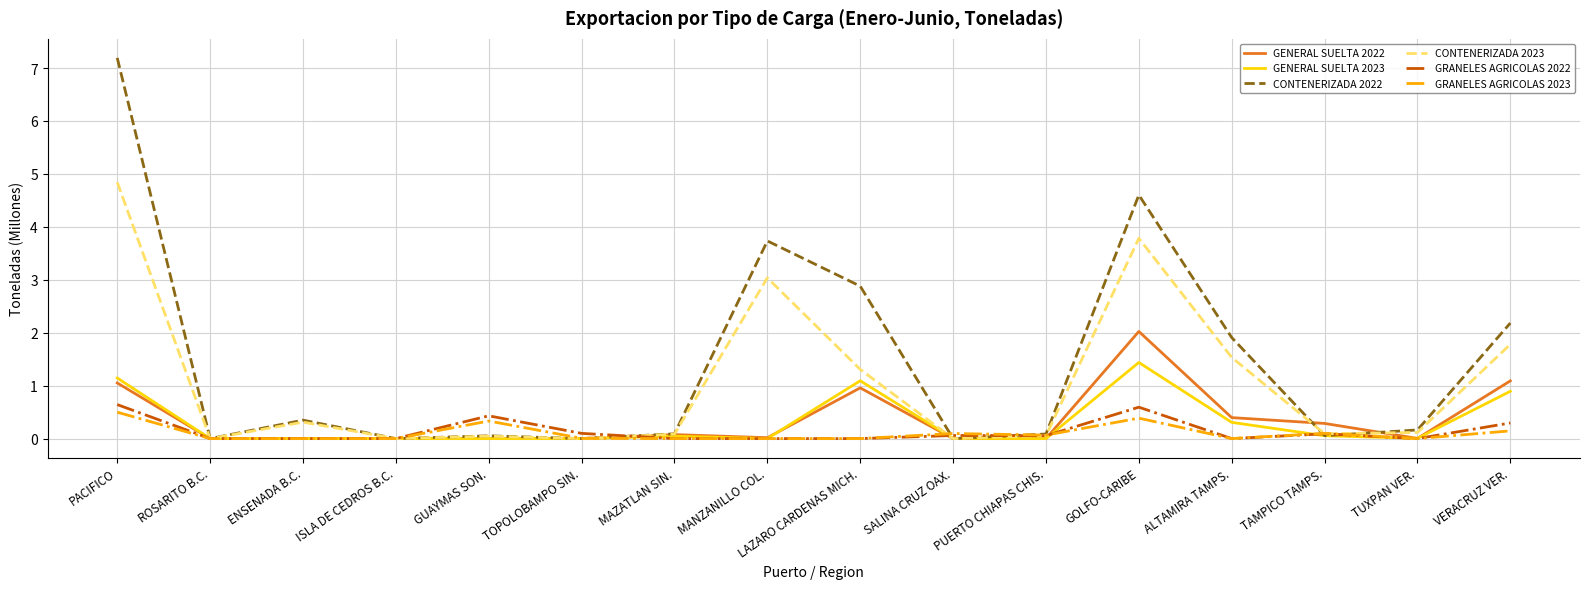

Does the chart have visible grid lines?

Yes